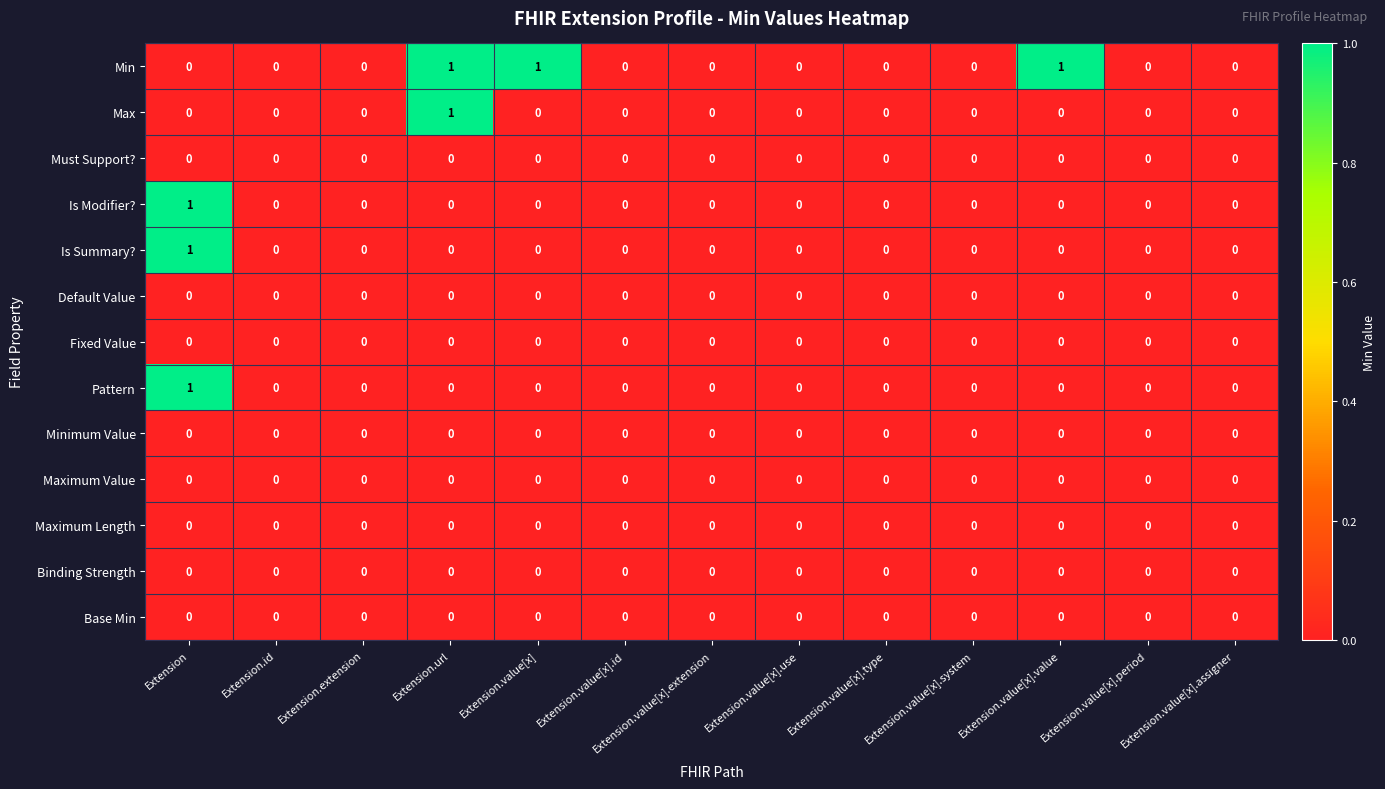

At which category is the sum across all series the highest?

Extension